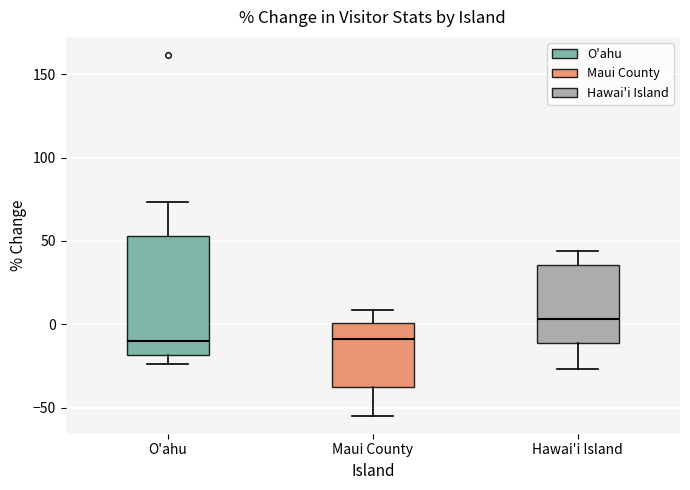

Reading left to right, read every box against the y-axis: the position of its median line, the range the box covers, and the ends of its whiskers. The values are not printed on the chart, so give them approximately, as read against the axis.

O'ahu: median -10, box -20 to 55, whiskers -25 to 75
Maui County: median -10, box -35 to 0, whiskers -55 to 10
Hawai'i Island: median 5, box -10 to 35, whiskers -25 to 45